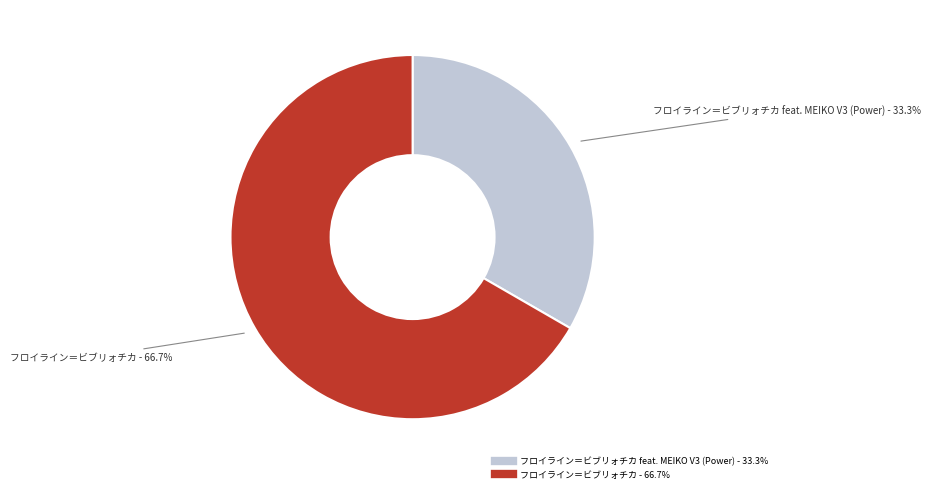

How many slices are in this pie chart?

2